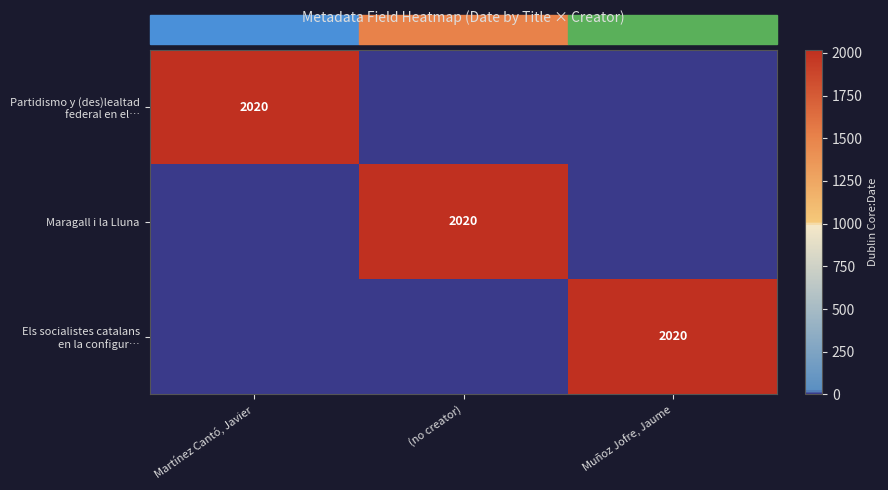

The value of Maragall i la Lluna at (no creator) is 420. True or false?

False